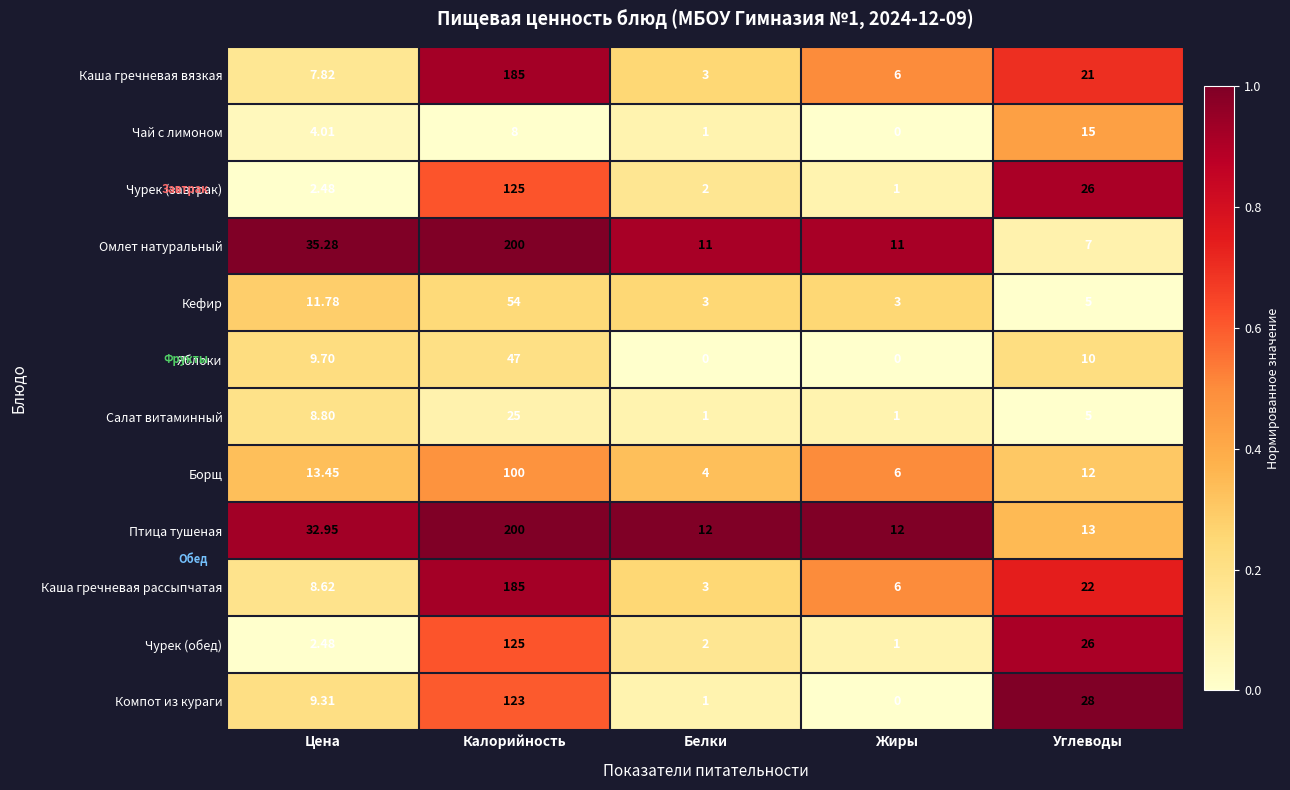

At which category is the sum across all series the highest?

Калорийность